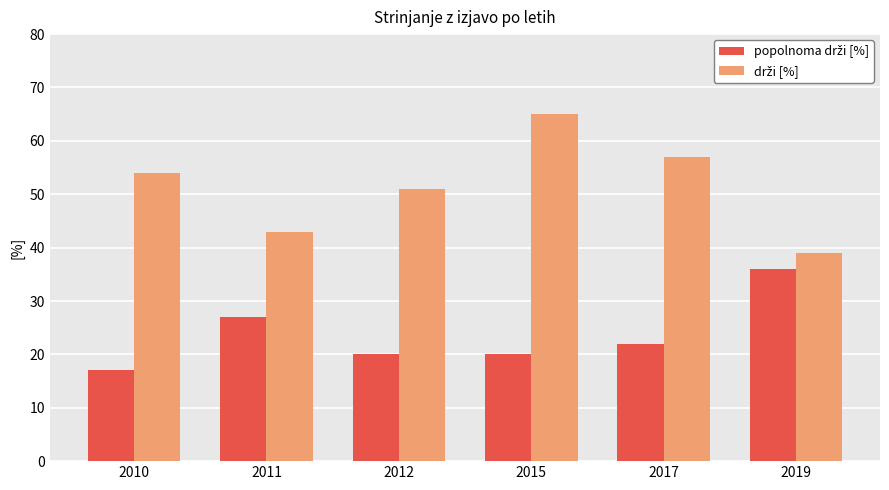

What is the minimum value shown in the chart?

17